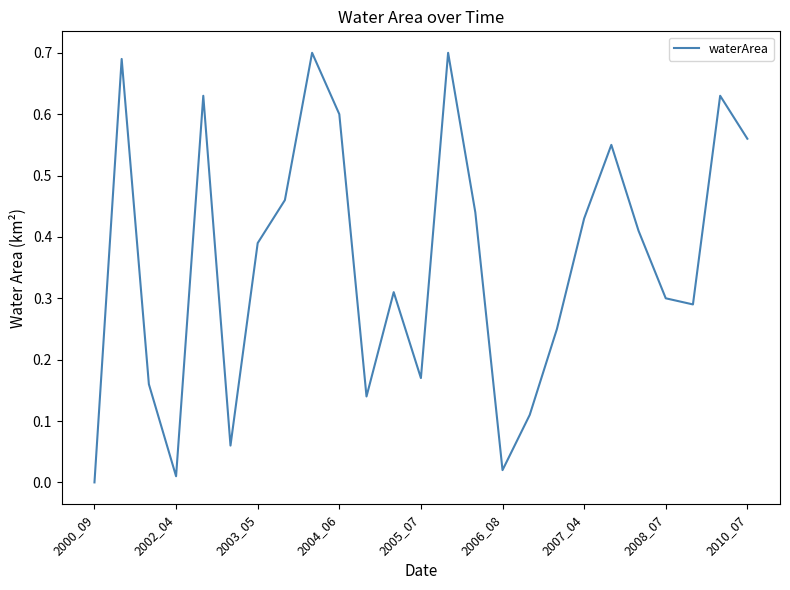

Is it true that the value at 2000_09 is 0.0?

True